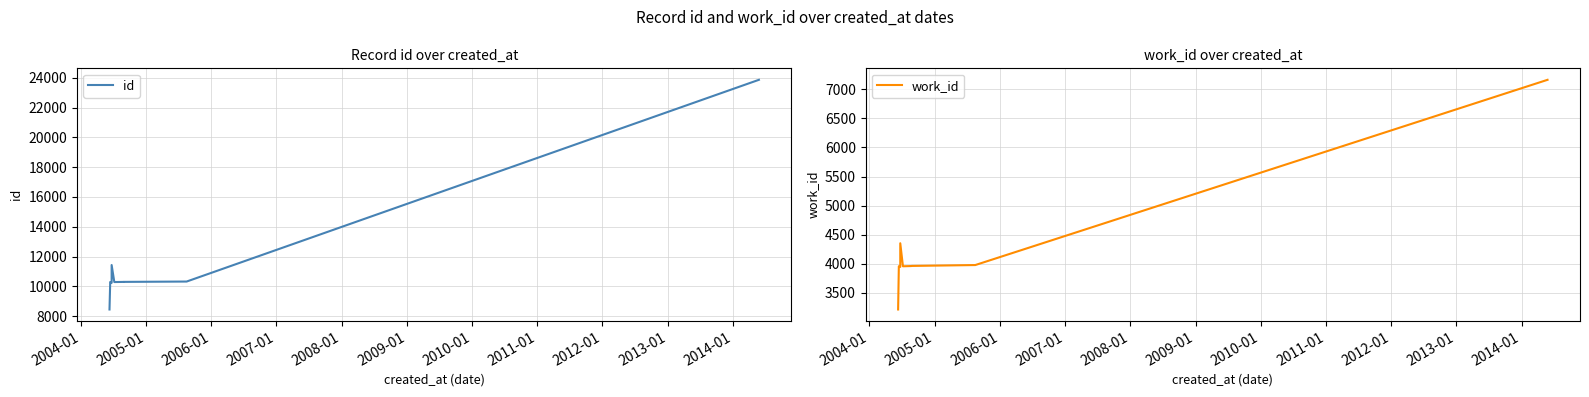

How many data points in id are above 10296?

4